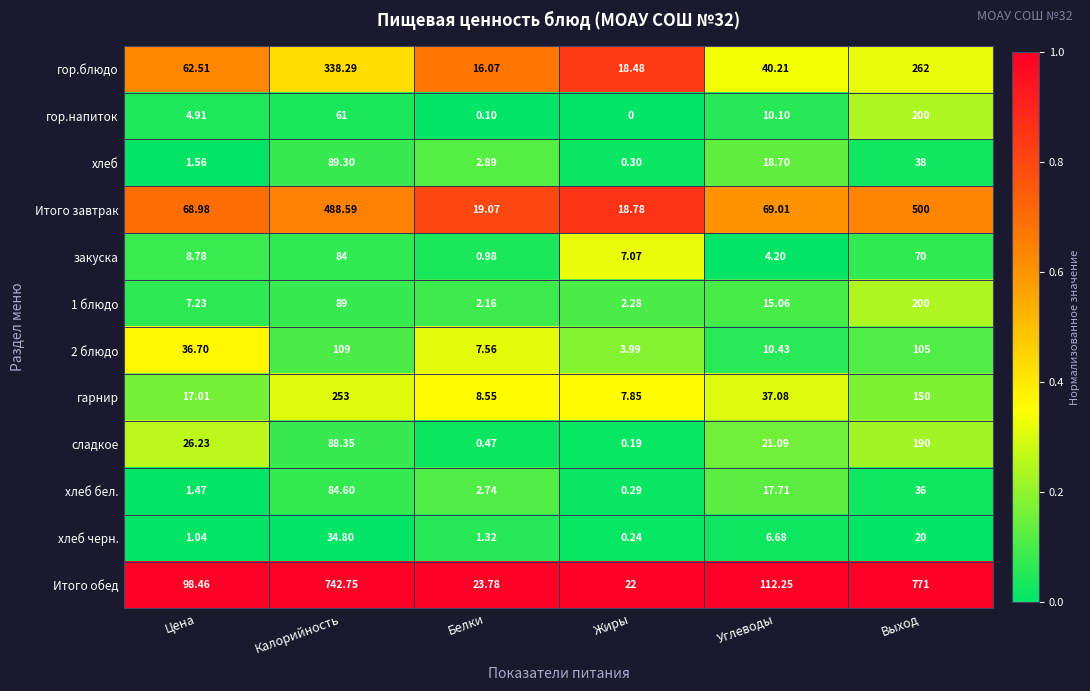

Is the value of Итого завтрак at Цена greater than the value of хлеб черн. at Цена?

Yes